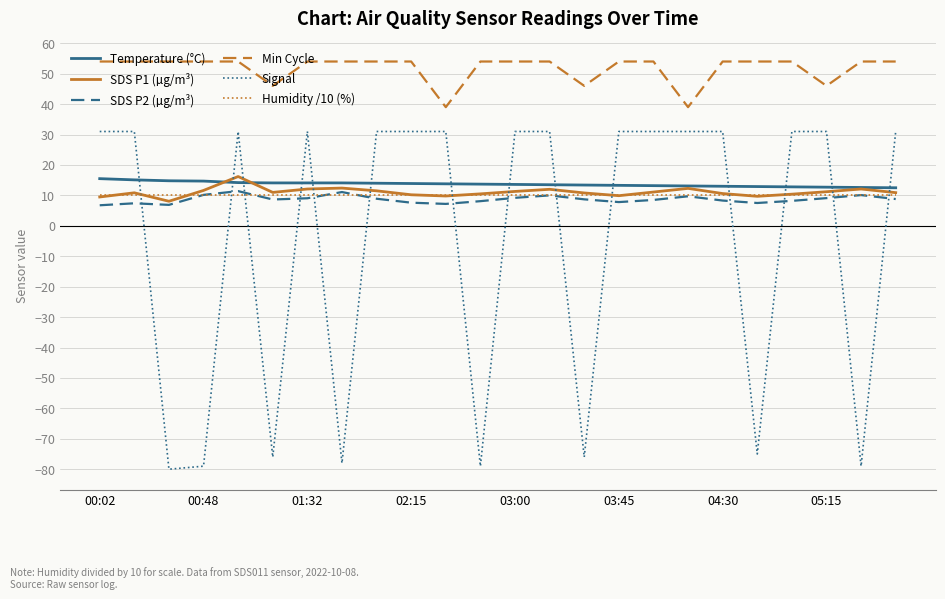

Which series has the largest total across all categories?

Min Cycle